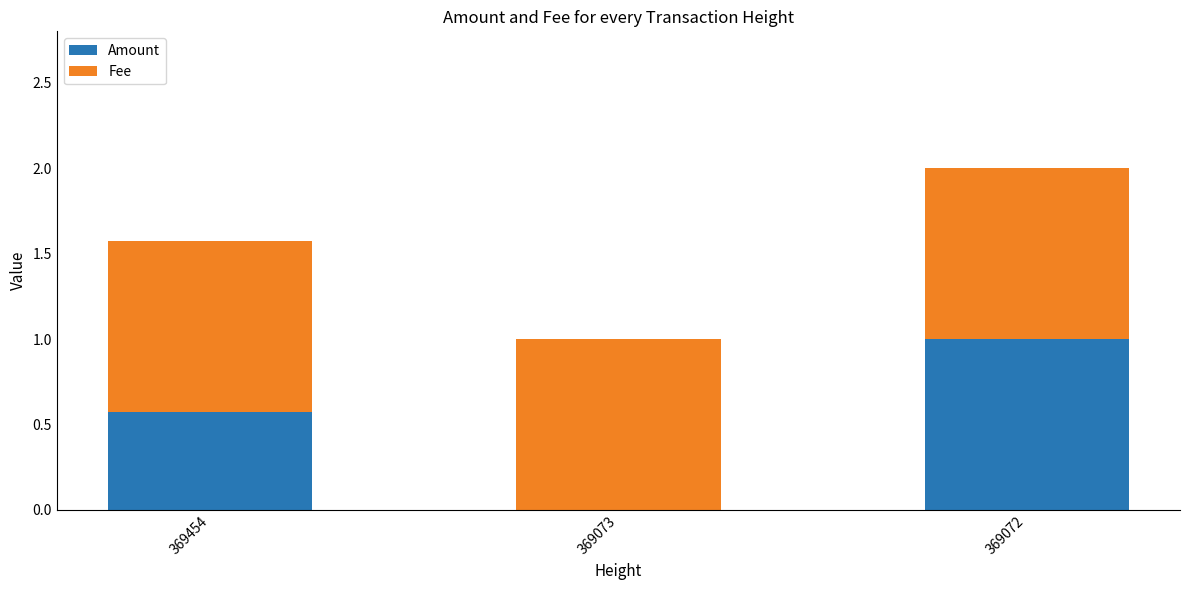

Reading left to right, transcribe the values for Amount.

369454=0.6	369073=0.0	369072=1.0